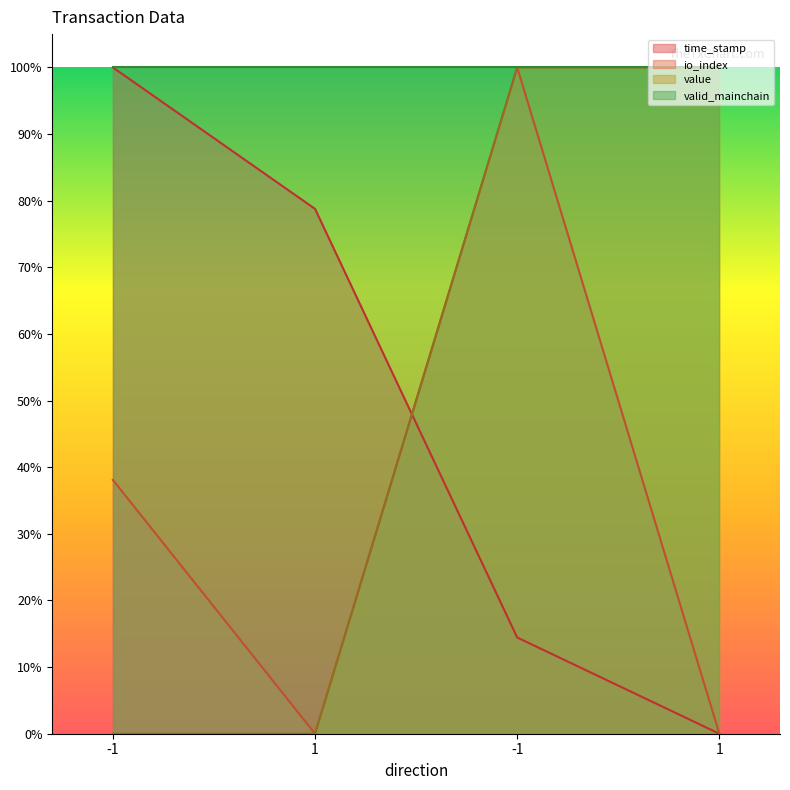

What is the difference between the maximum and minimum values in the time_stamp series?

100.0